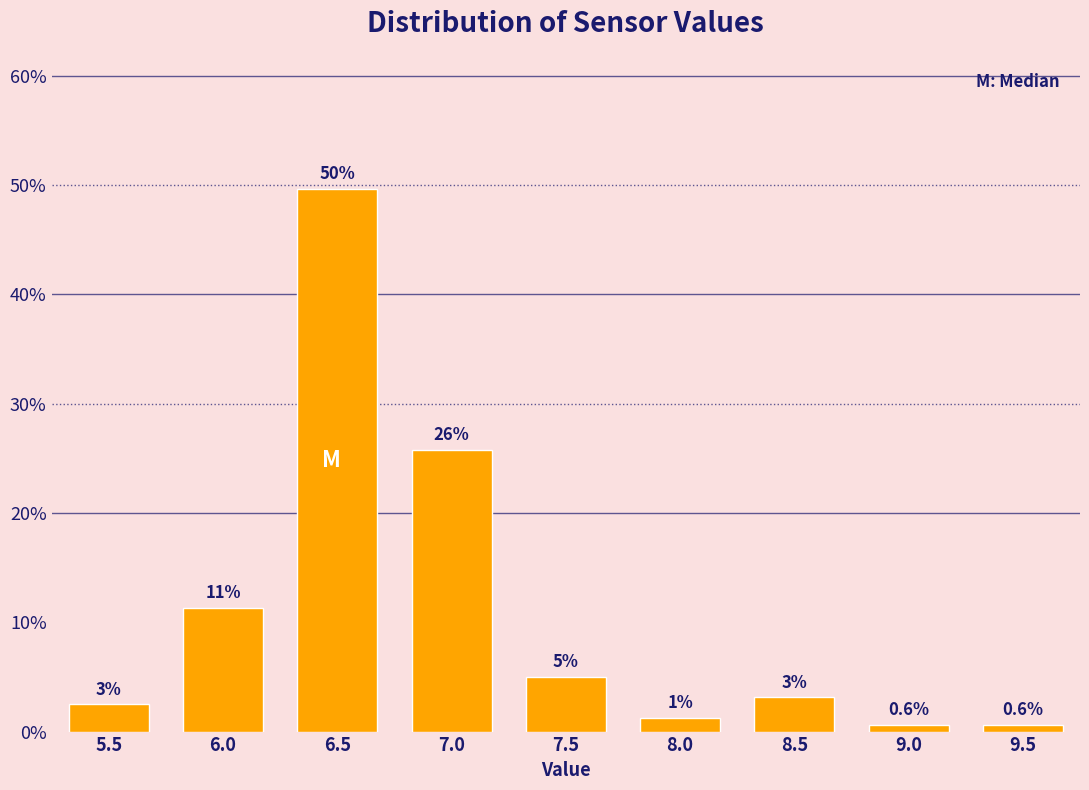

Does the chart contain any negative values?

No